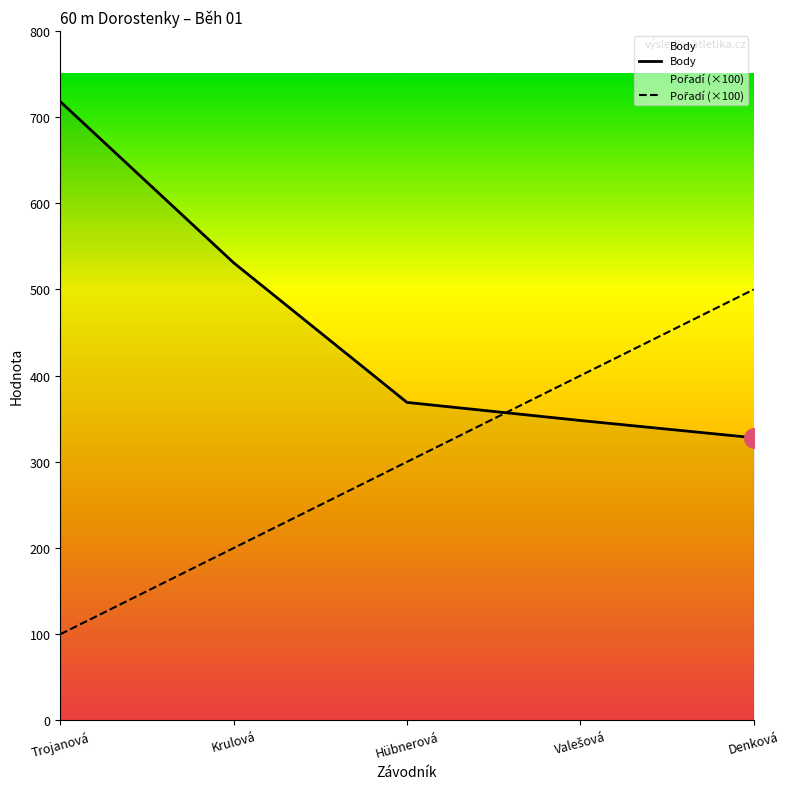

Where is Pořadí (×100) nearest to the value 300?

Hübnerová